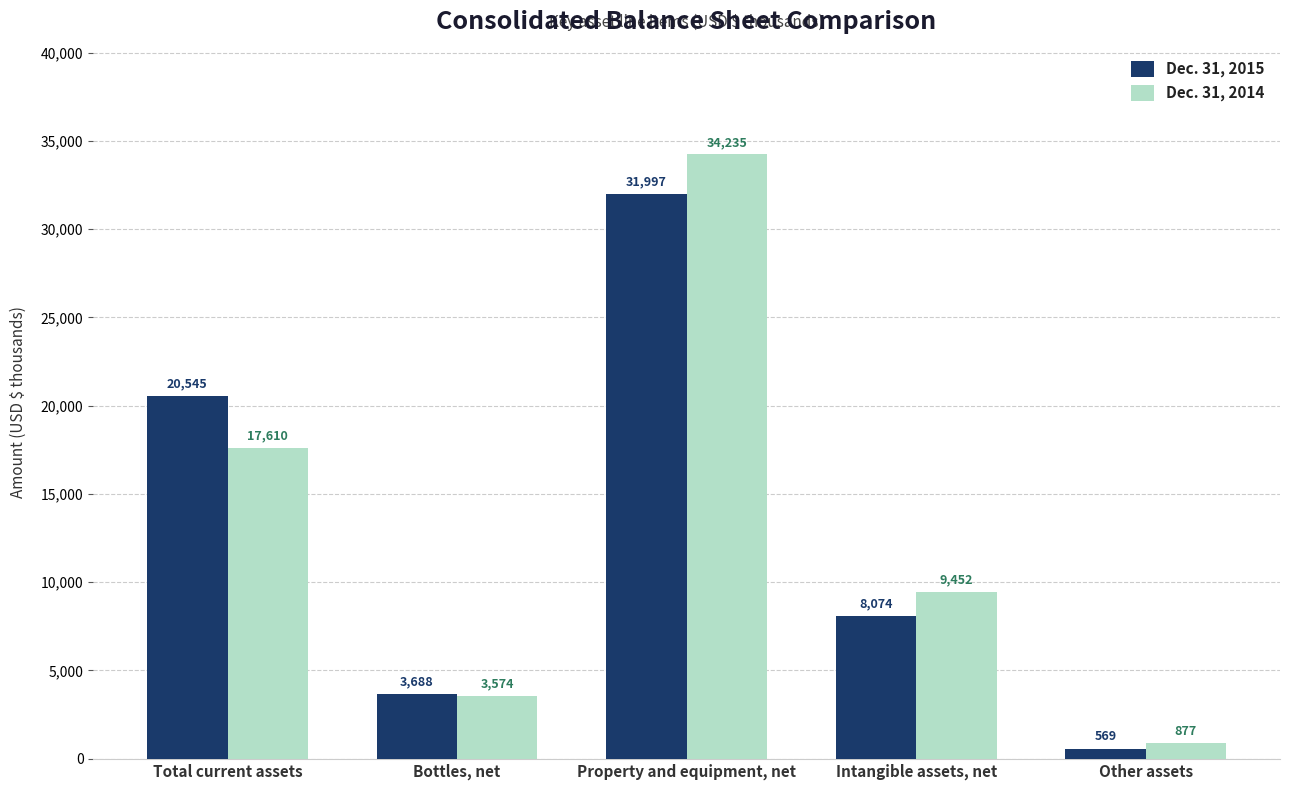

How many bars are there in total?

10